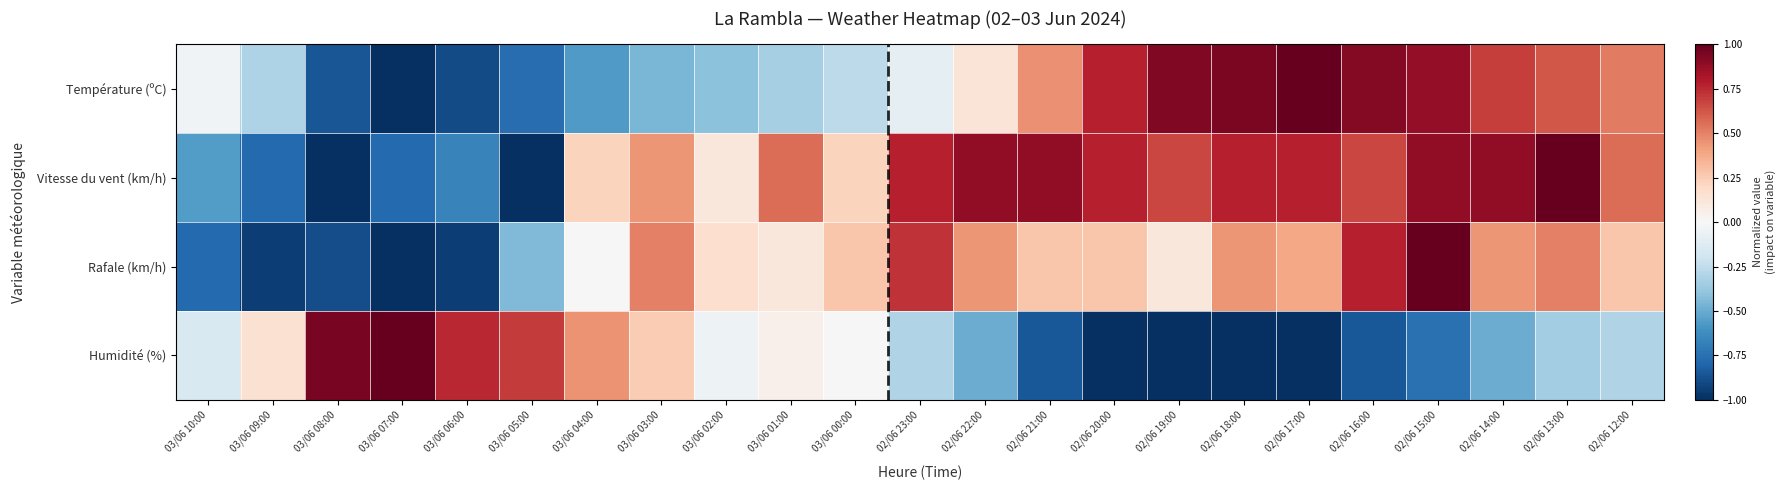

At 02/06 17:00, list the series in order from smallest to largest.

Humidité (%), Rafale (km/h), Vitesse du vent (km/h), Température (ºC)